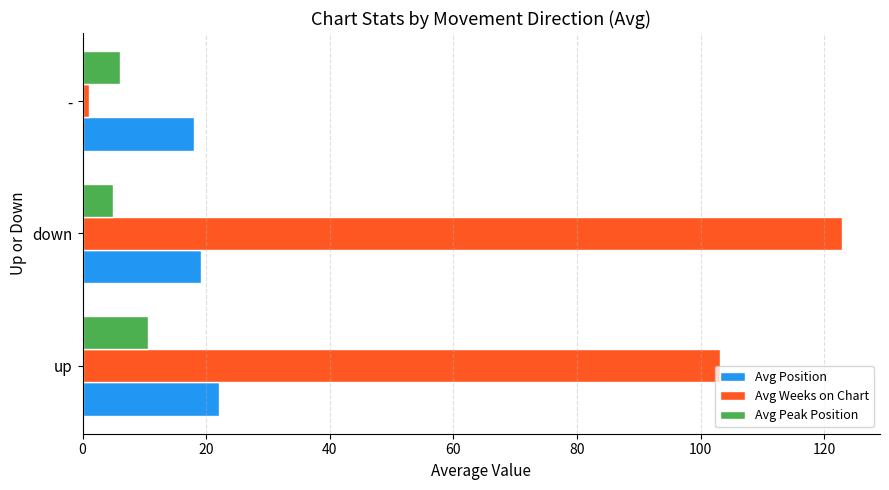

What is the difference between the maximum and minimum values in the Avg Peak Position series?

5.6